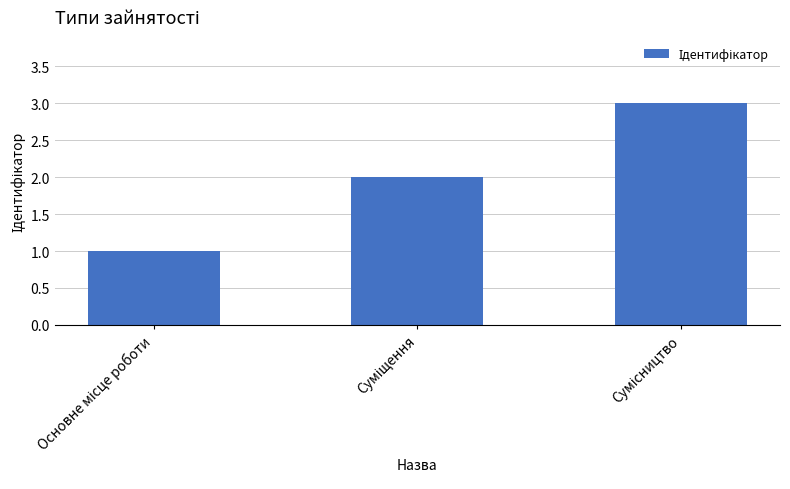

What is the maximum value shown in the chart?

3